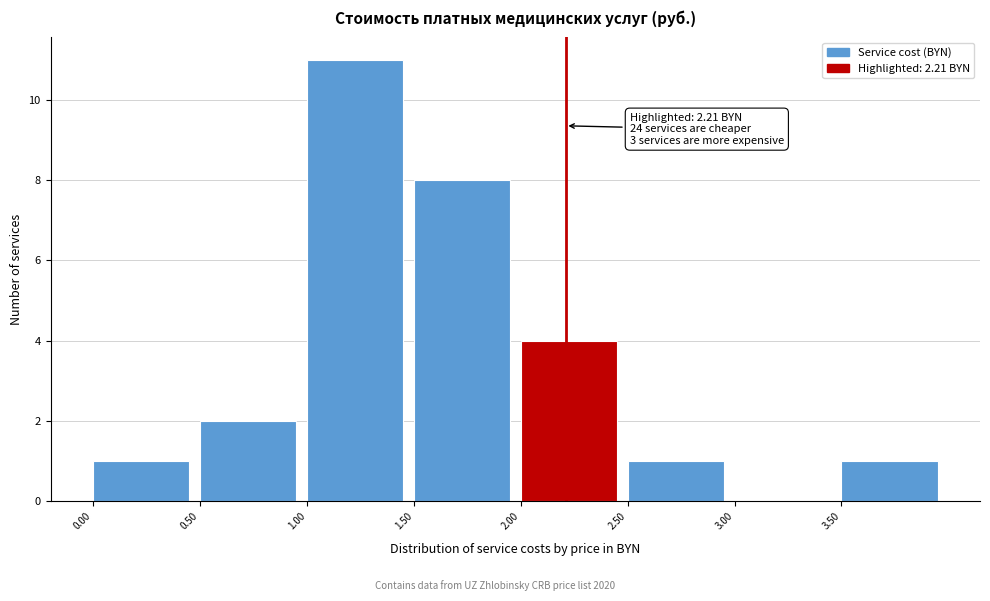

Which range on the x-axis has the tallest bar?

1.0 to 1.5